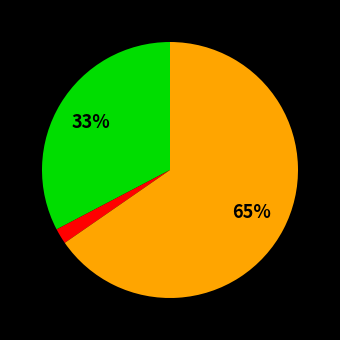

Is there a majority slice in this chart?

Yes